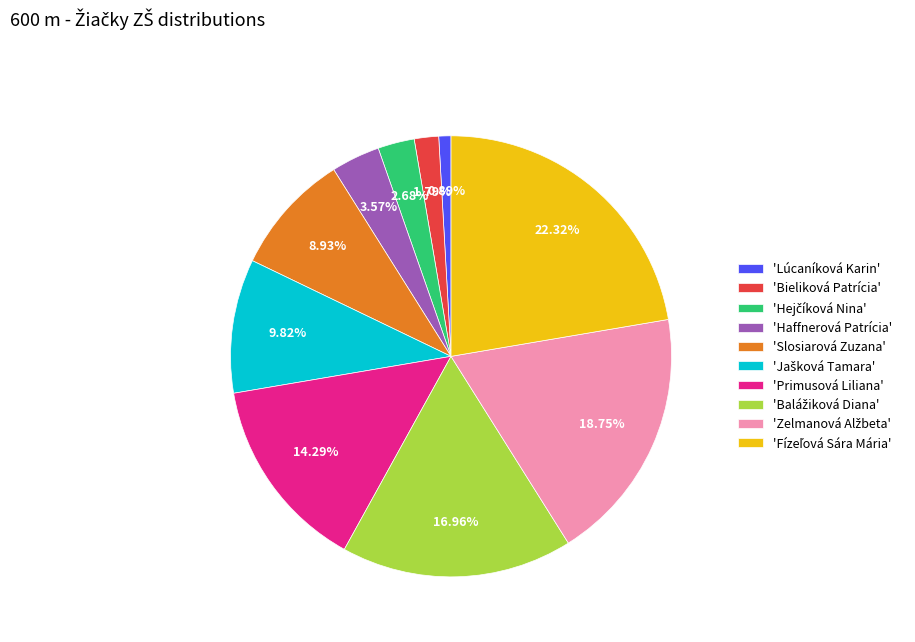

Is there any slice that represents more than half of the pie?

No